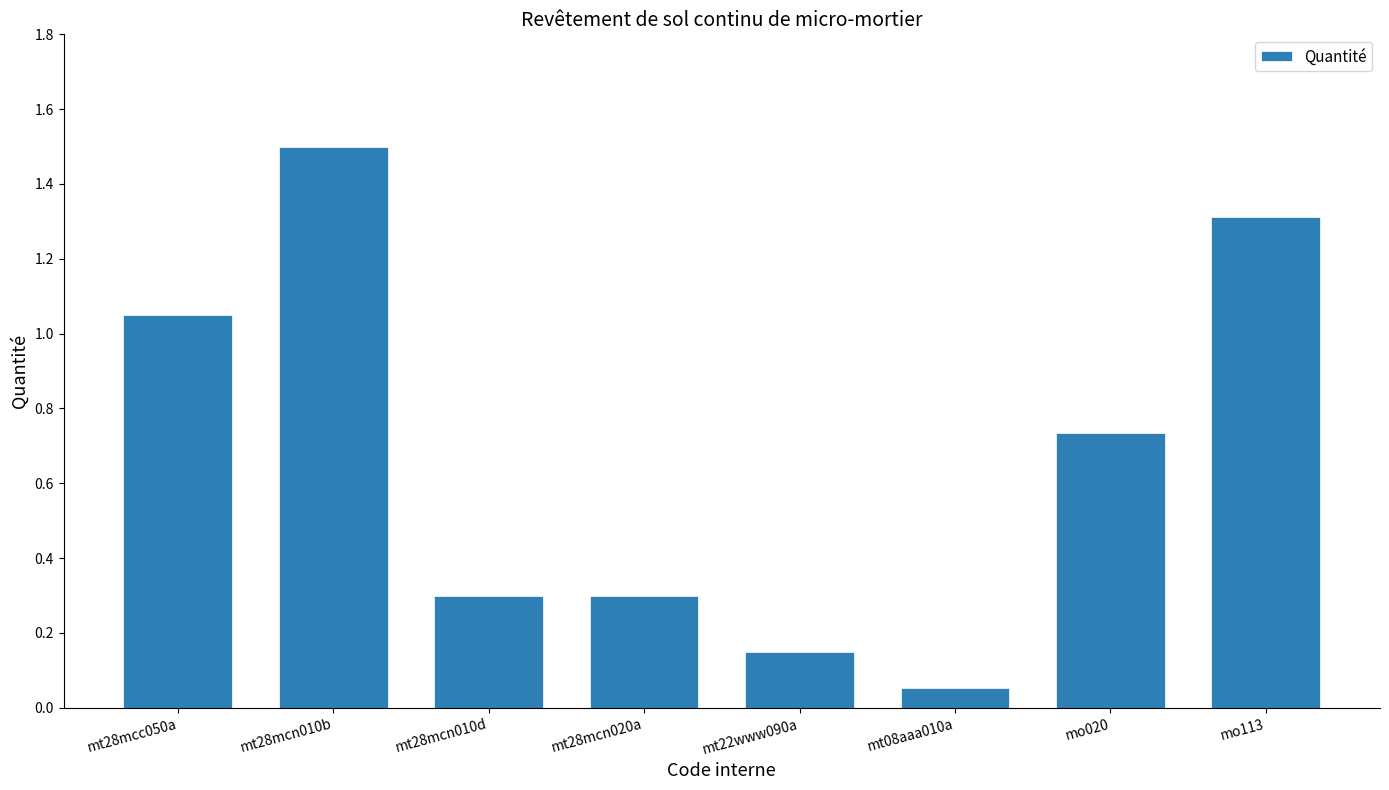

At which label is the value closest to 0?

mt08aaa010a